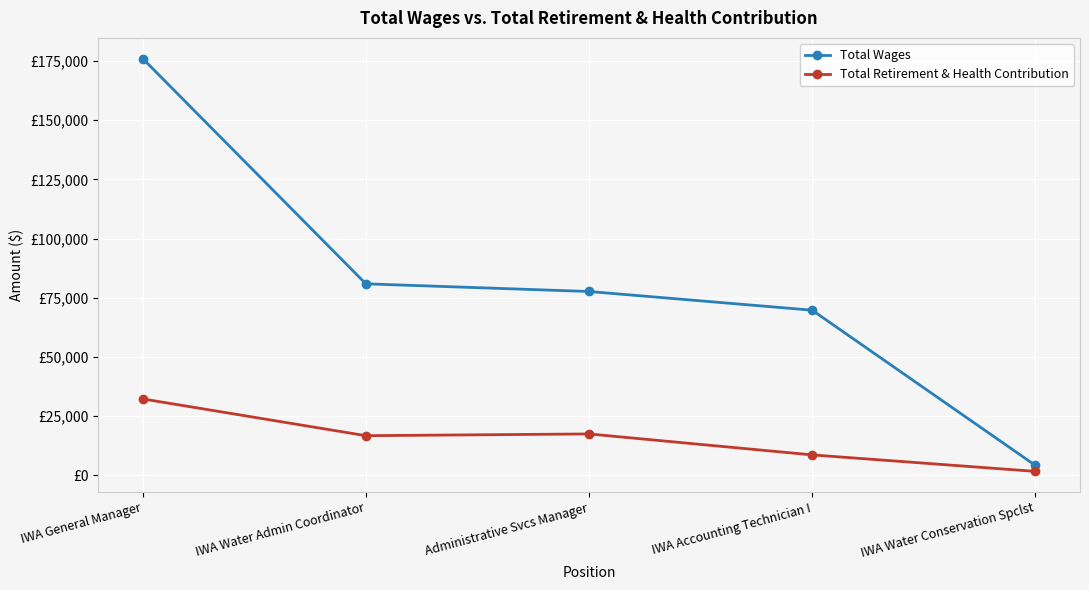

Does the chart display data point markers on the line(s)?

Yes